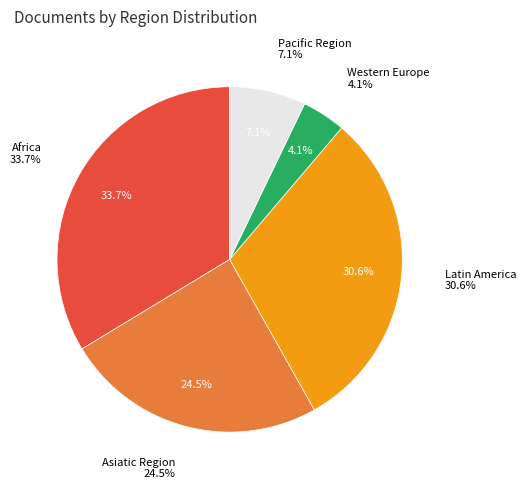

Is Asiatic Region the majority of the pie?

No